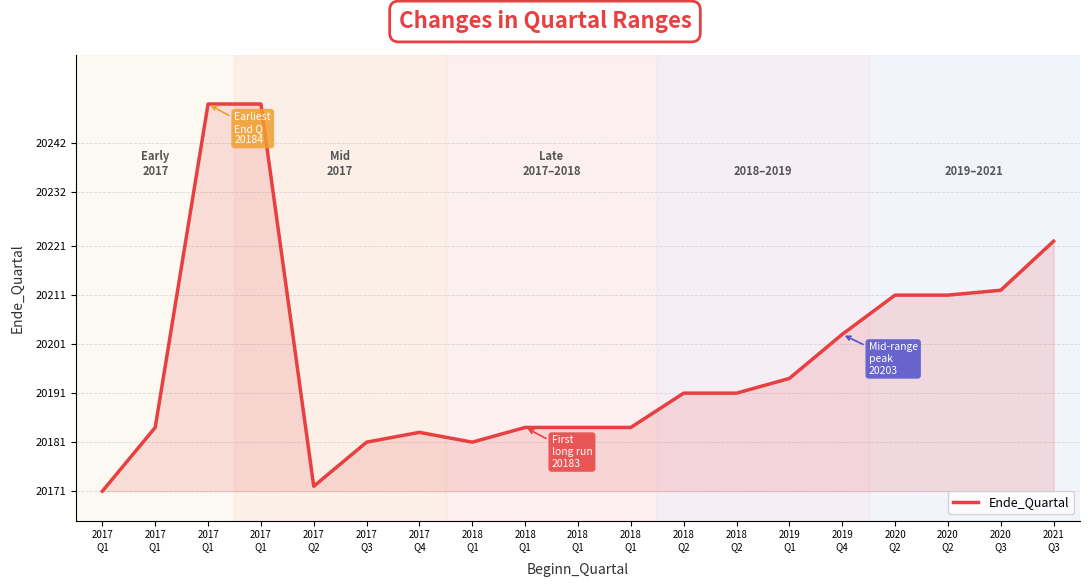

What is the value of the 13th point from the left?

20191